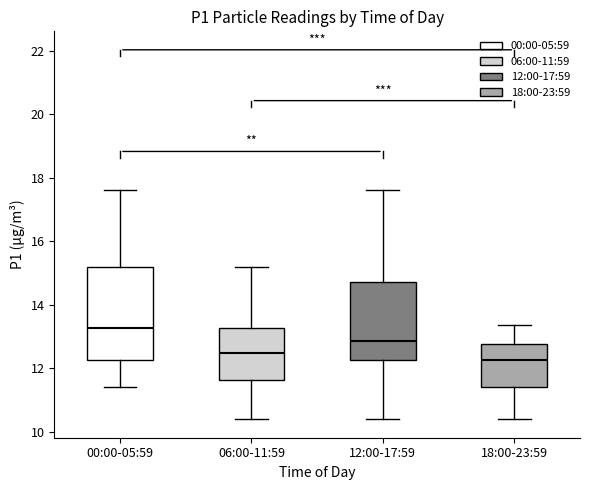

Which box has the highest median line?

00:00-05:59